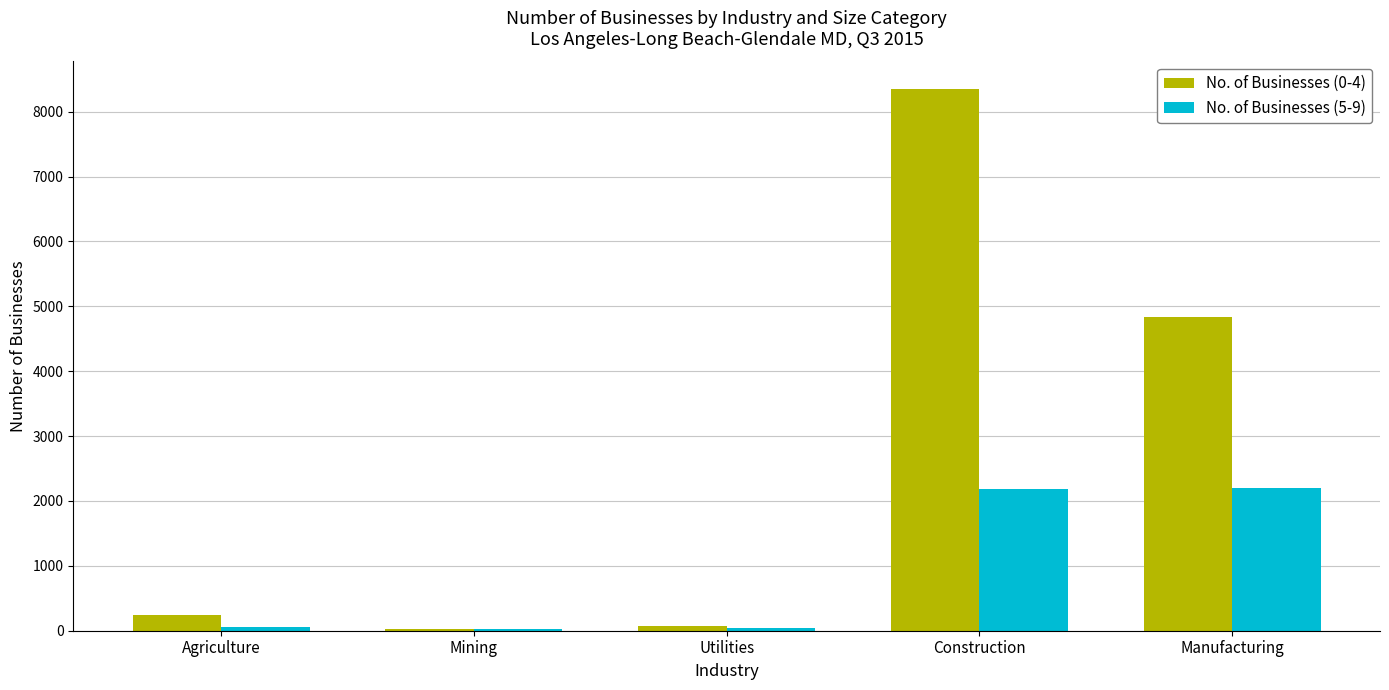

What is the approximate value of No. of Businesses (0-4) at Construction, to the nearest 100?

8400